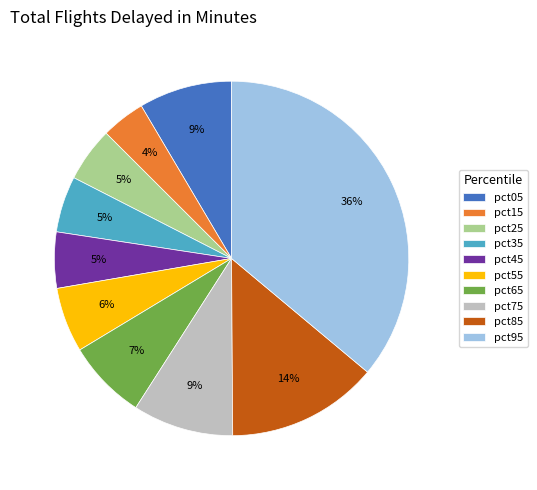

Is it true that pct85 is 1% of the pie?

False